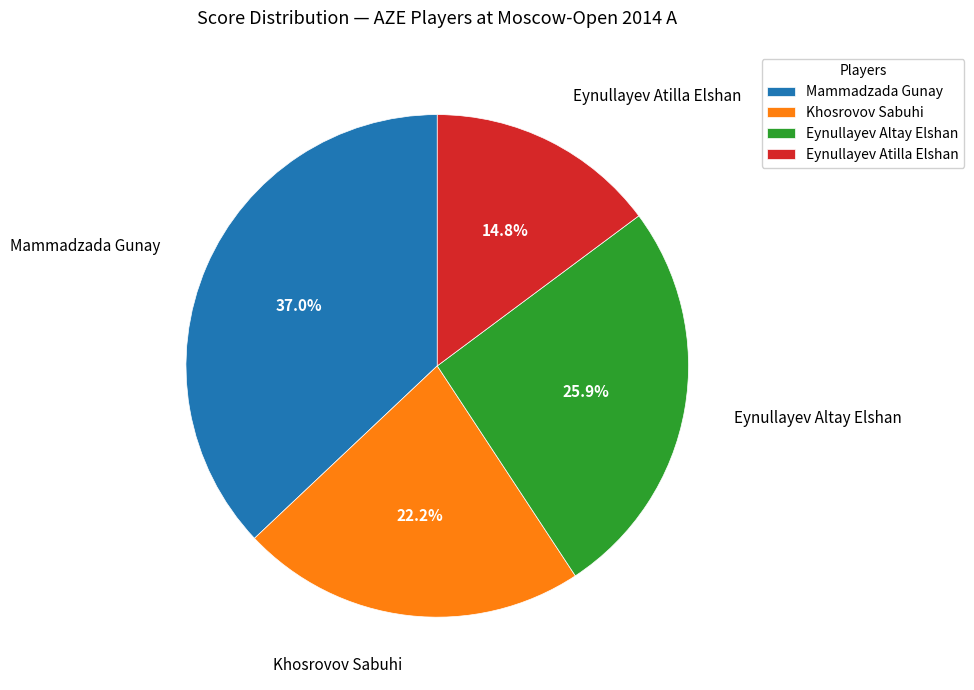

Is it true that Eynullayev Atilla Elshan is 26% of the pie?

False